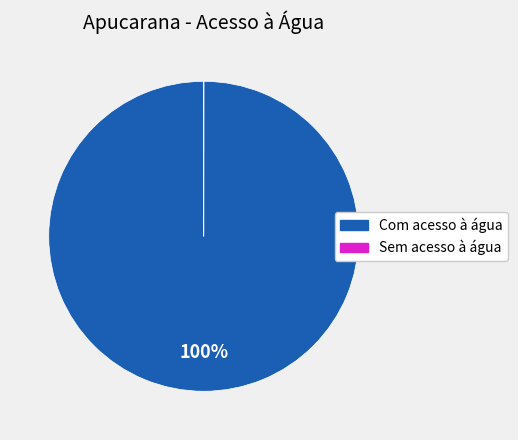

To the nearest percent, what is the difference between the largest and smallest slice percentages?

100%